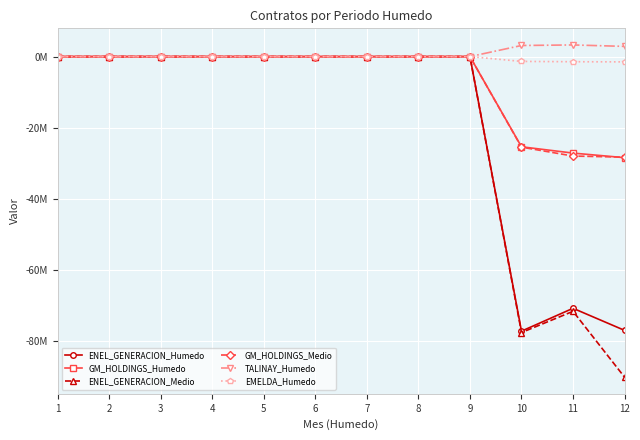

Which series changed the most between 3 and 4?

ENEL_GENERACION_Humedo